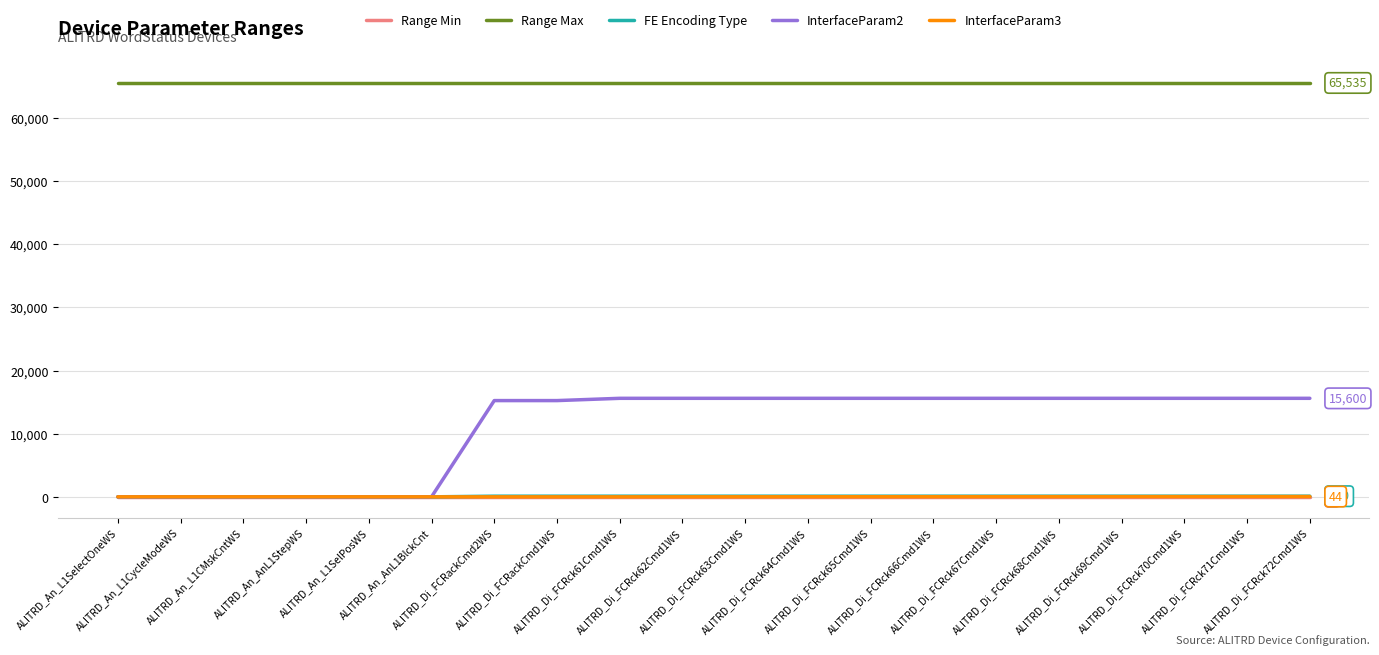

True or false: Range Max has a value of 36039 at ALITRD_Di_FCRck70Cmd1WS.

False